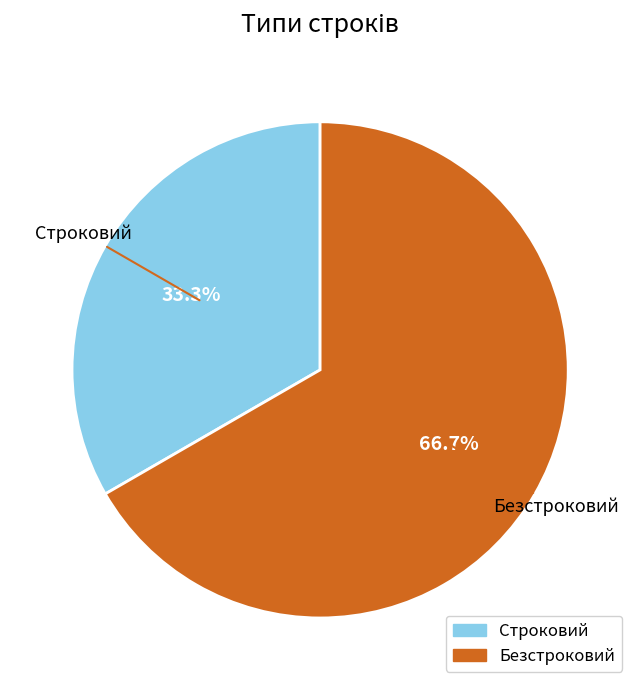

Does Строковий account for over 50% of the chart?

No